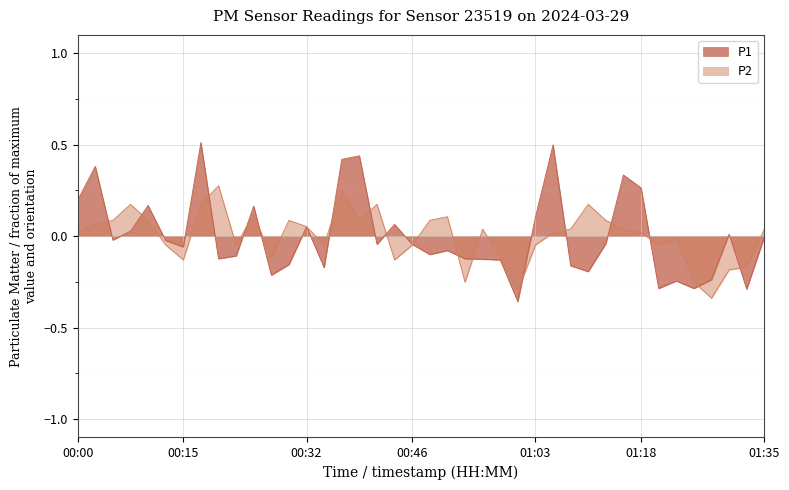

How many categories are shown in the chart?

40